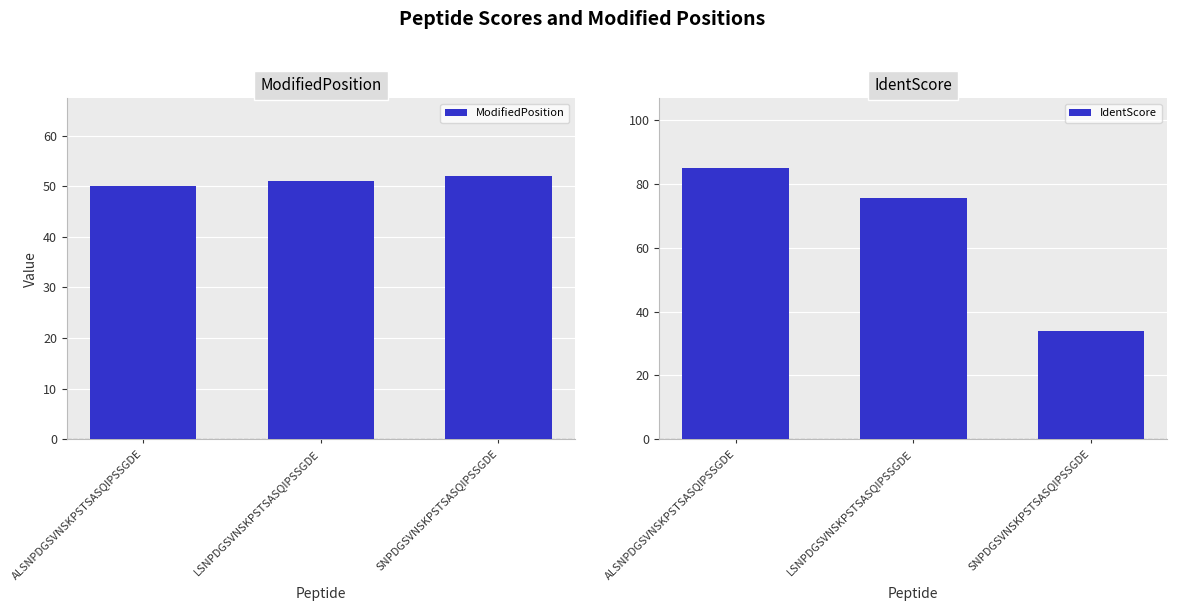

At which category does the chart reach its minimum across all series?

SNPDGSVNSKPSTSASQIPSSGDE